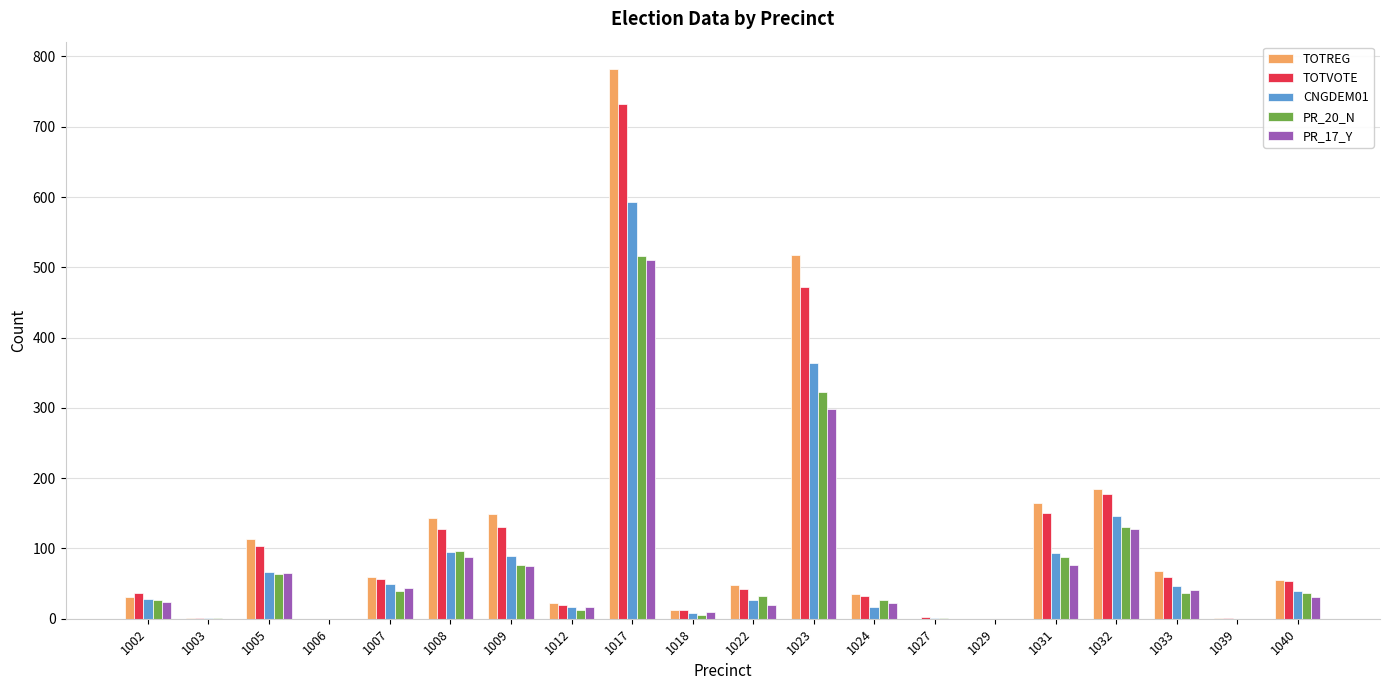

What is the spread (max minus min) of values at 1012?

10